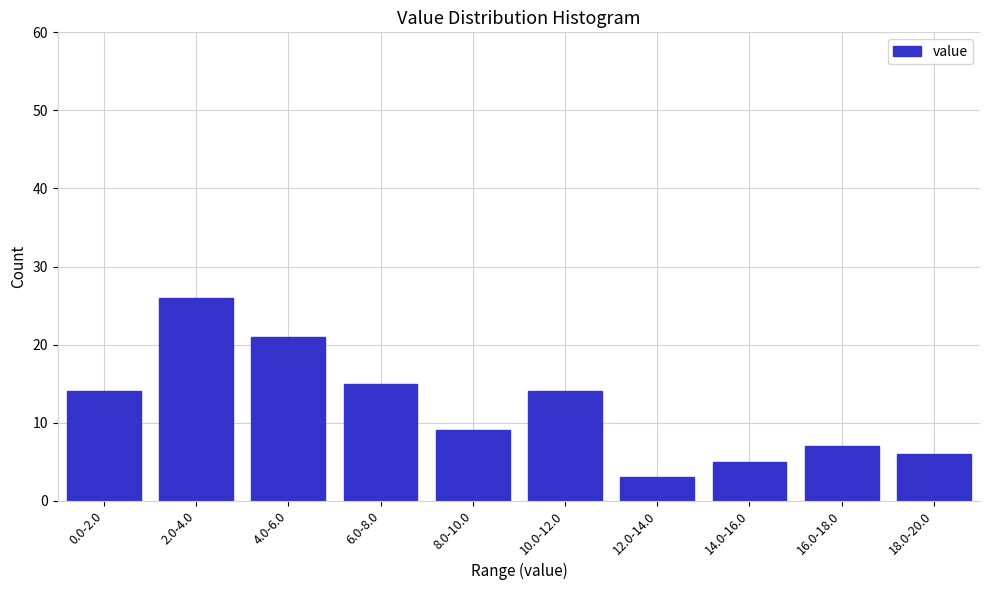

Reading left to right, what are all the values shown in this chart?

14	26	21	15	9	14	3	5	7	6